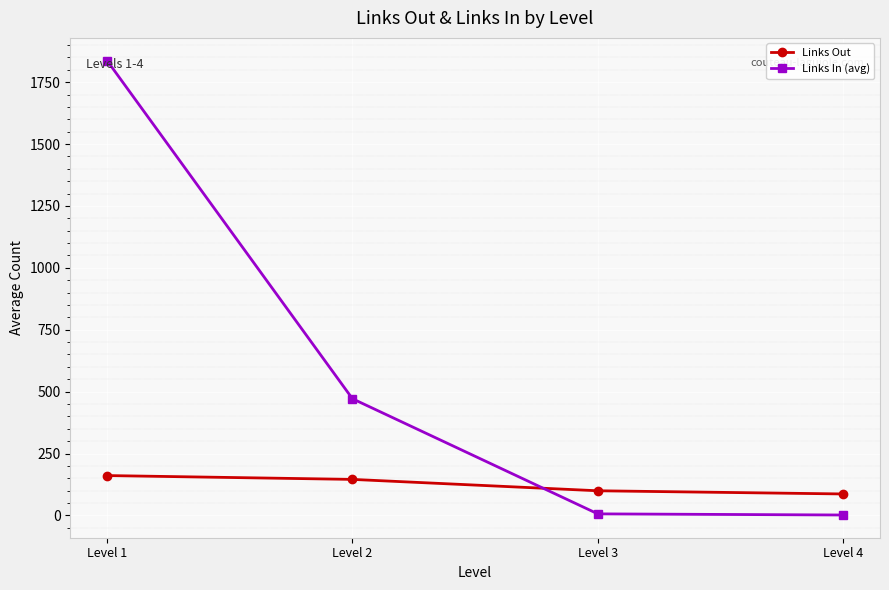

The value of Links In (avg) at Level 3 is 6.3. True or false?

True